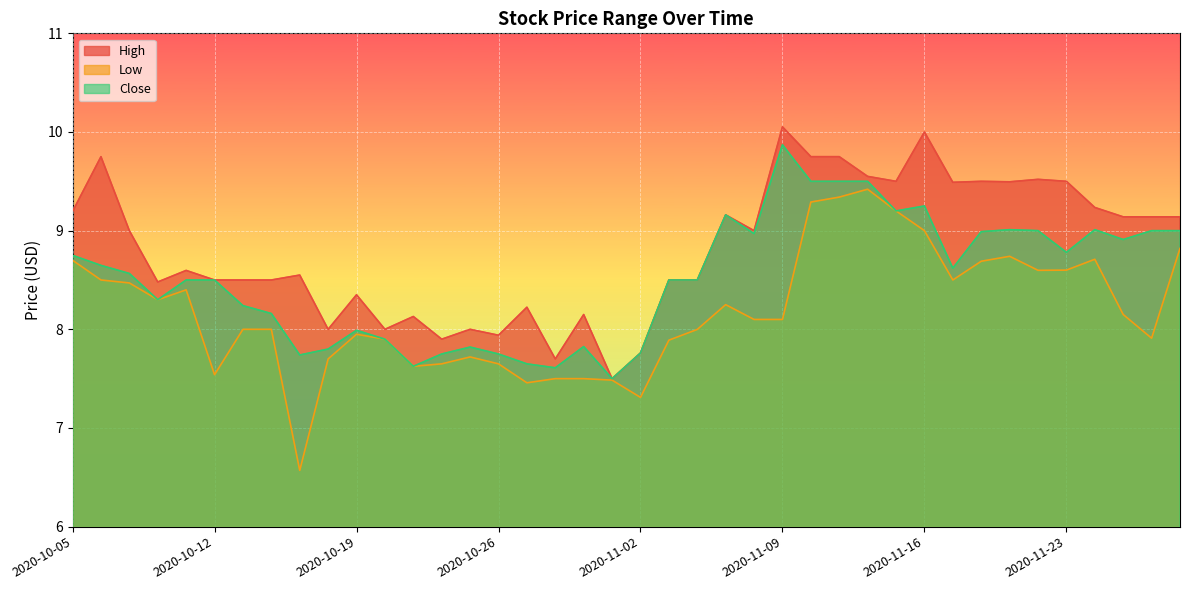

True or false: High has a value of 13.0 at 2020-10-19.

False